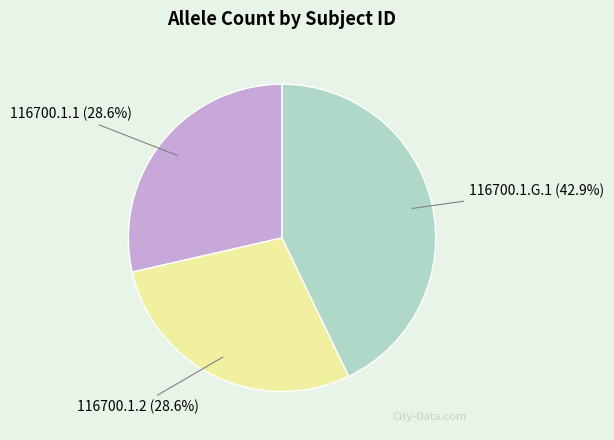

The 116700.1.2 slice represents 29% of the pie. True or false?

True